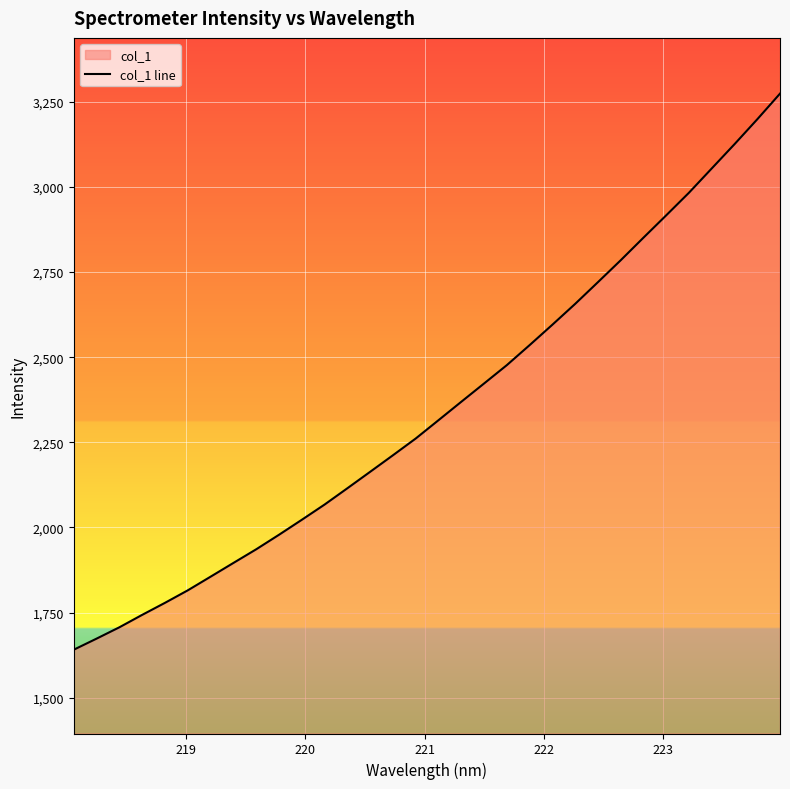

What is the maximum value shown in the chart?

3274.3